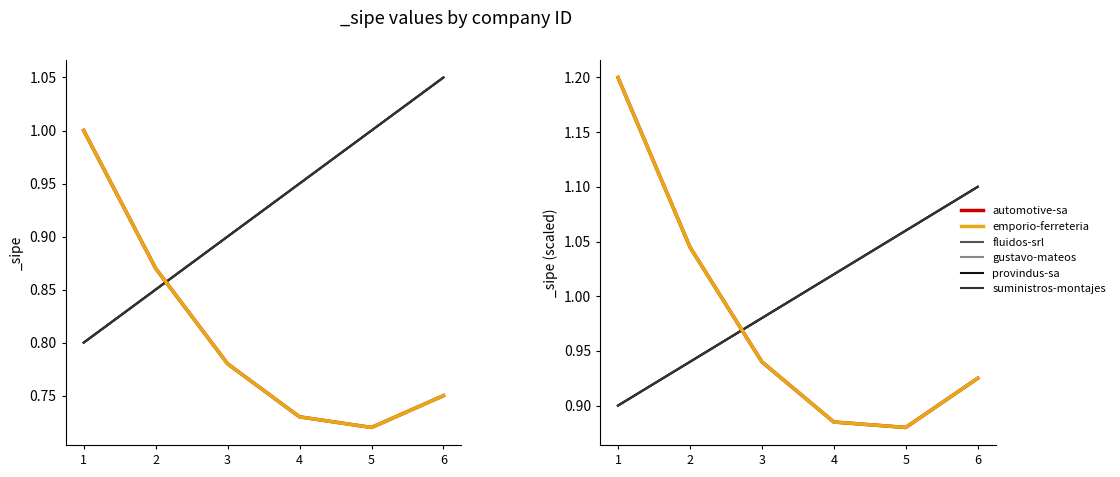

Which label corresponds to the largest value in the chart?

1